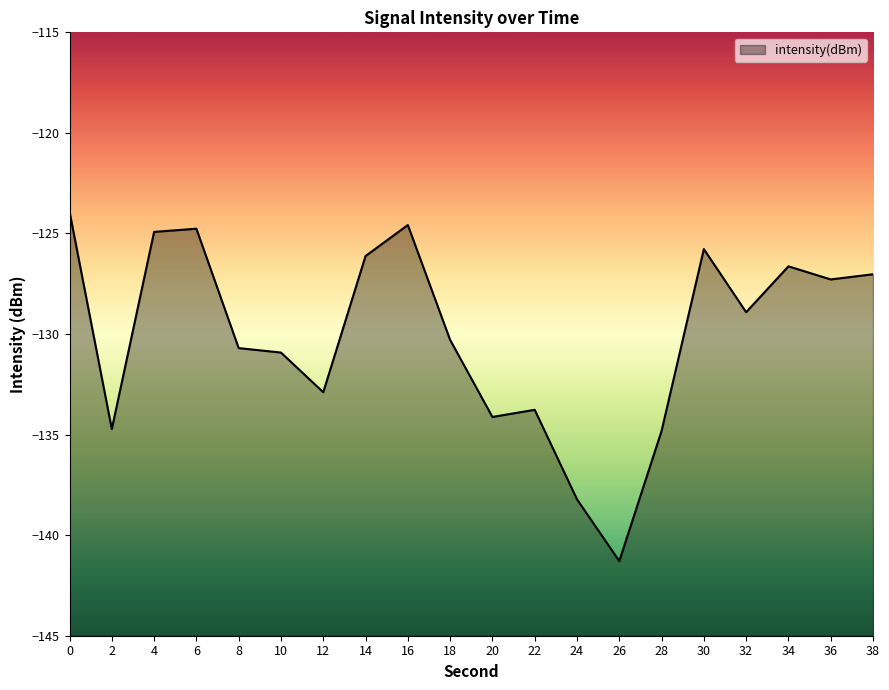

What is the value of the 8th point from the left?

-126.1